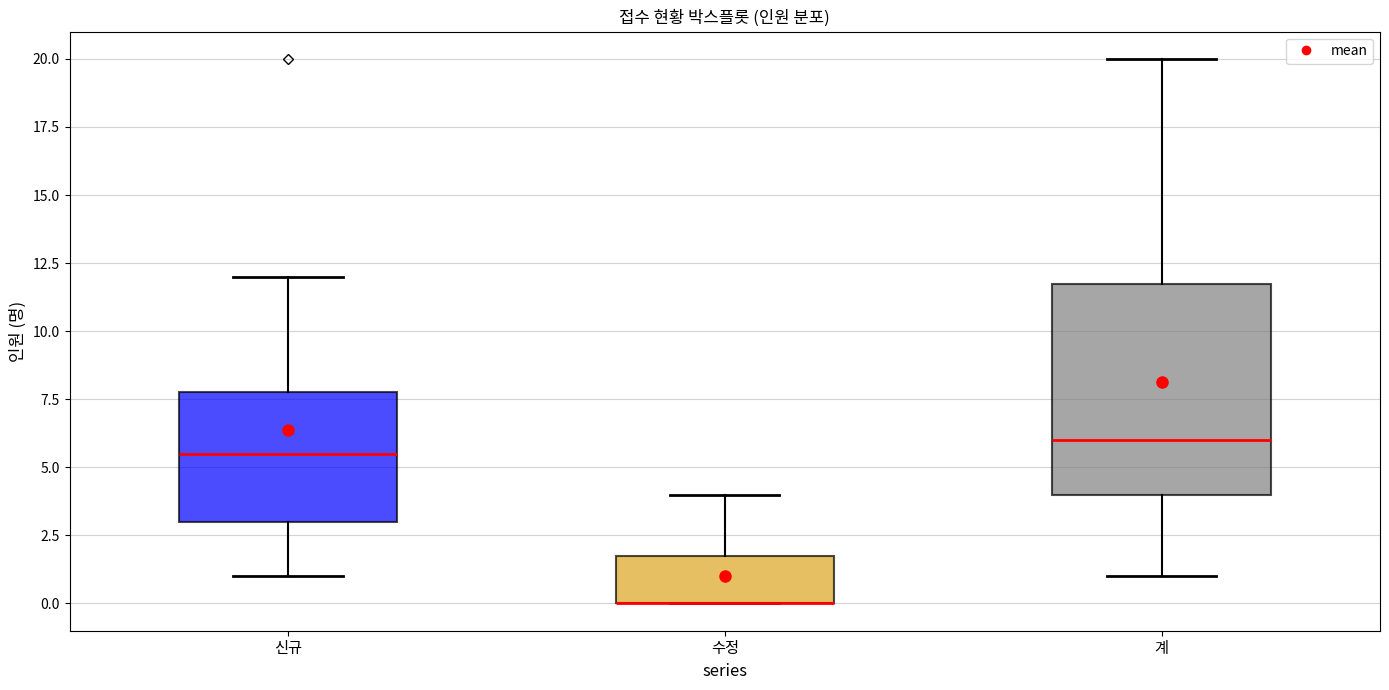

Reading left to right, transcribe this box plot: for each box, give where its median line is, the range the box spans, and where its two whiskers end, as read against the y-axis. The values are not printed on the chart, so give them approximately, as read against the axis.

신규: median 5.5, box 3.0 to 8.0, whiskers 1.0 to 12.0
수정: median 0.0 (drawn on the box's lower edge), box 0.0 to 2.0, whiskers 0.0 to 4.0
계: median 6.0, box 4.0 to 12.0, whiskers 1.0 to 20.0